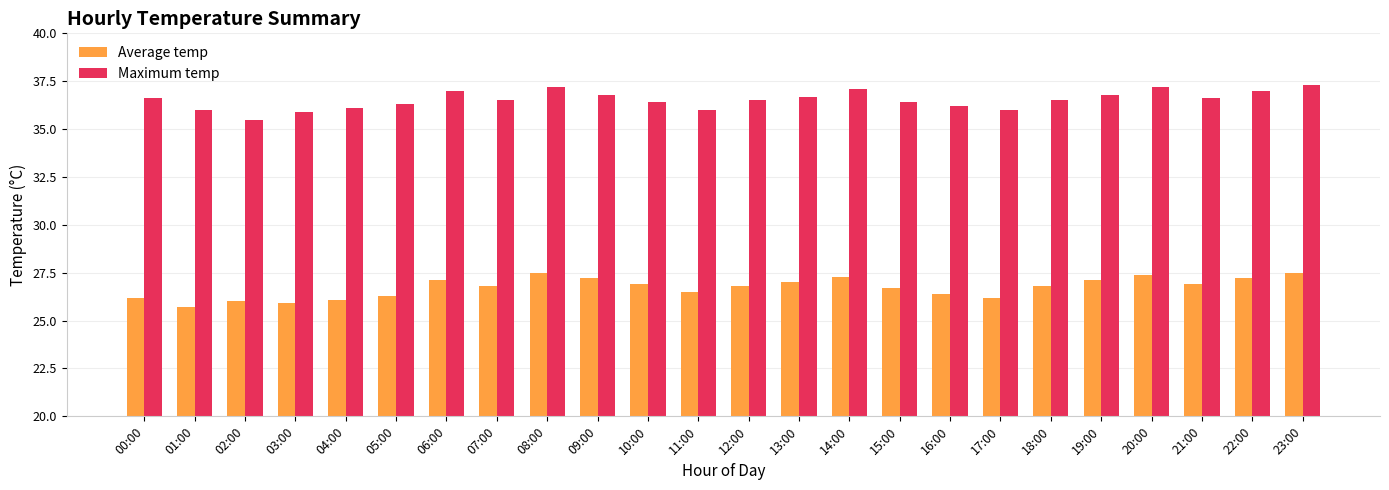

What is the sum of all Maximum temp values?

876.6